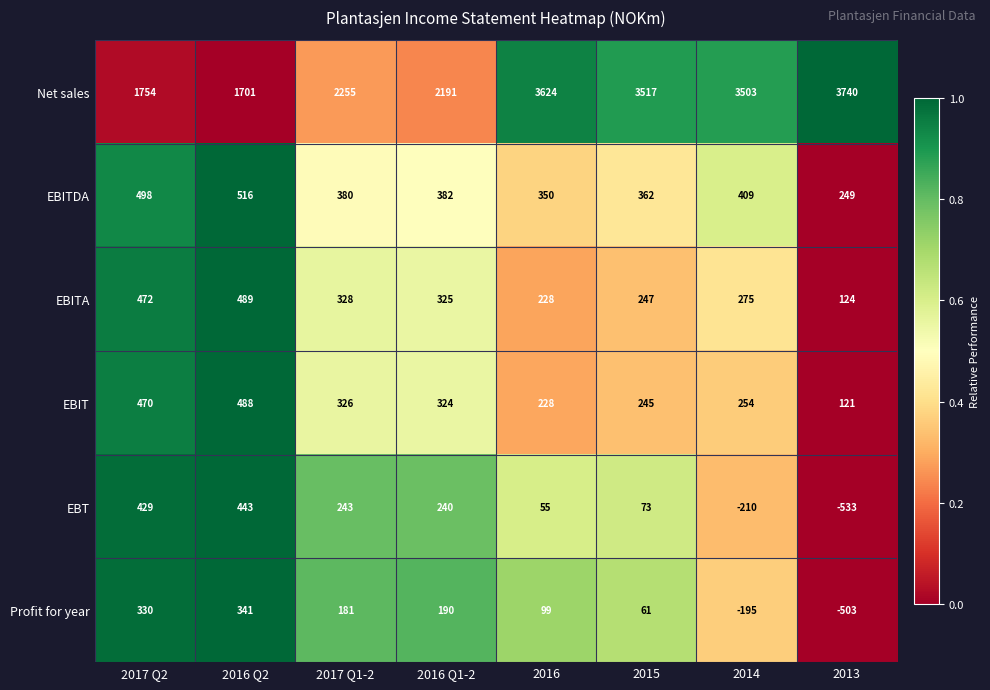

Rank the series by their maximum value, from lowest to highest.

Profit for year, EBT, EBIT, EBITA, EBITDA, Net sales